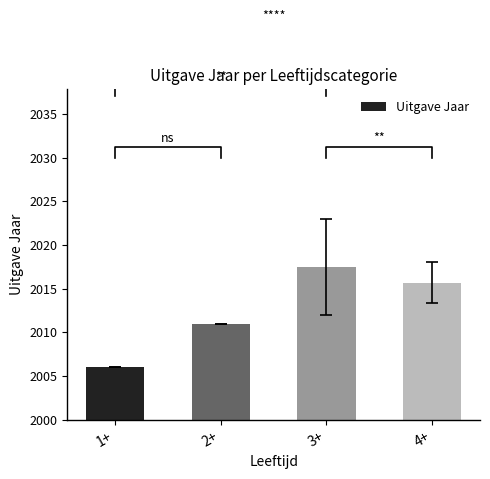

What is the change in value from 1+ to 2+?

+5.0